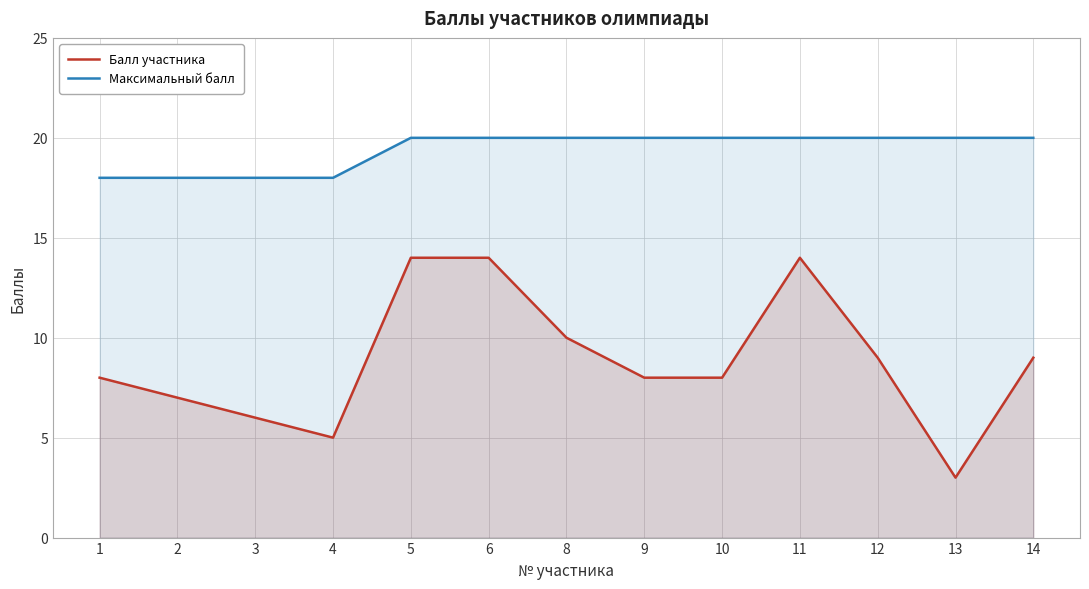

What is the sum of the Максимальный балл values at 5 and 2?

38